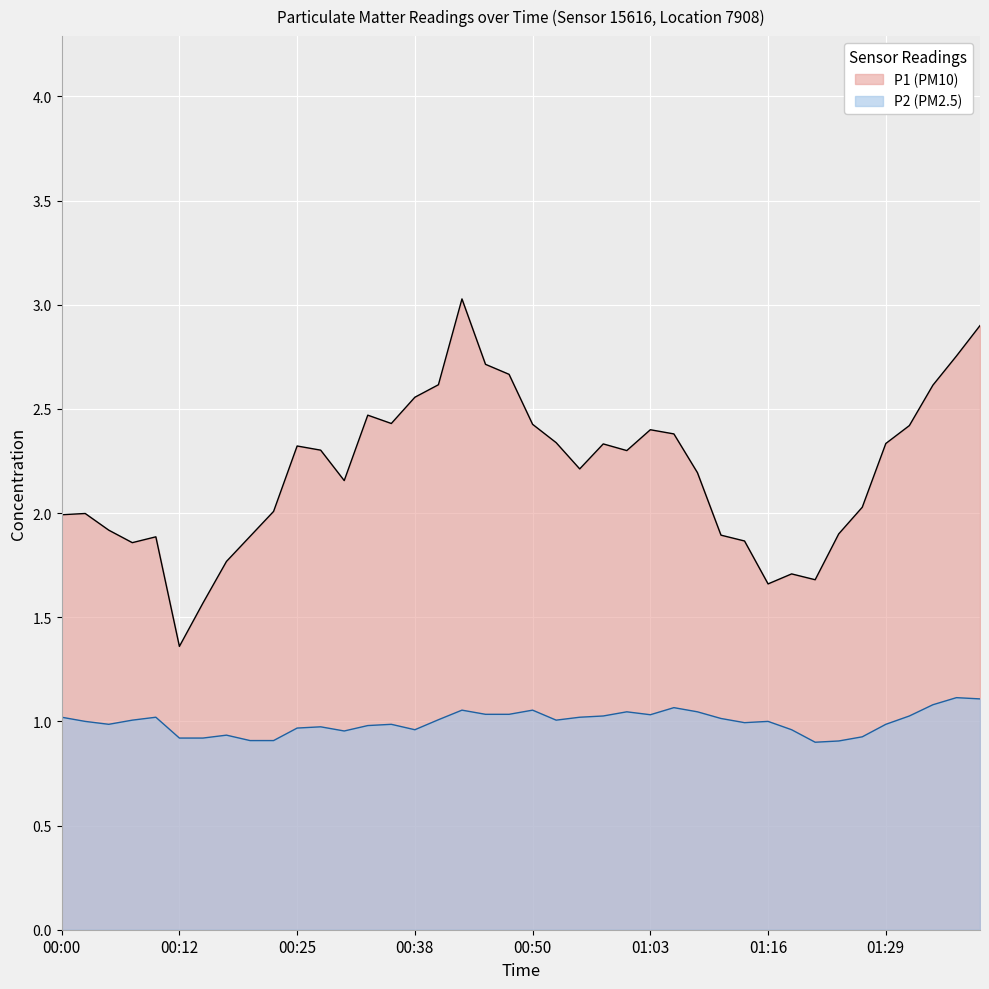

How many lines are shown in the chart?

2